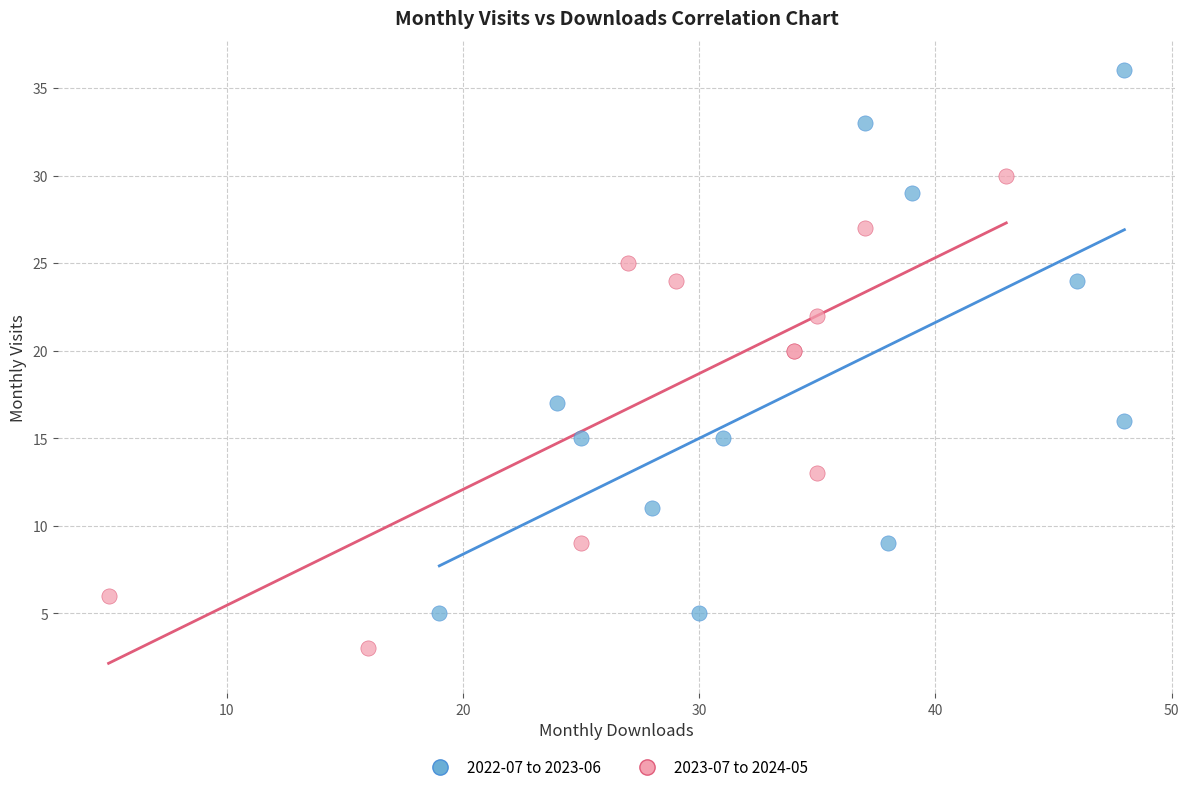

Which series has the largest Y range (max minus min)?

2022-07 to 2023-06